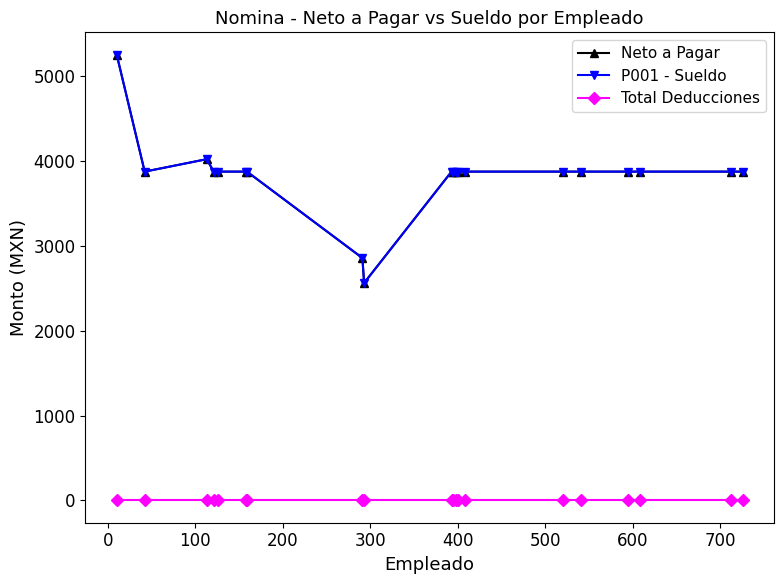

What is the greatest value displayed?

5256.9